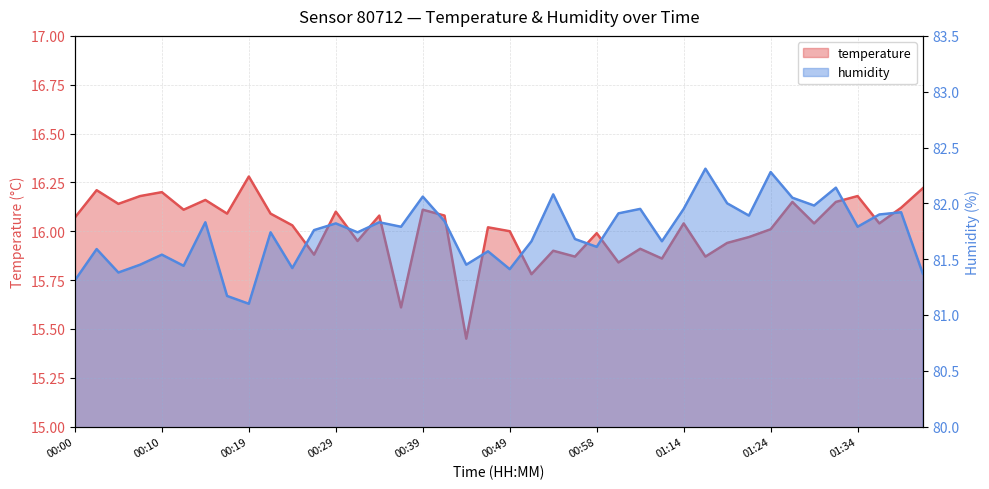

At which label does temperature reach its peak?

00:19